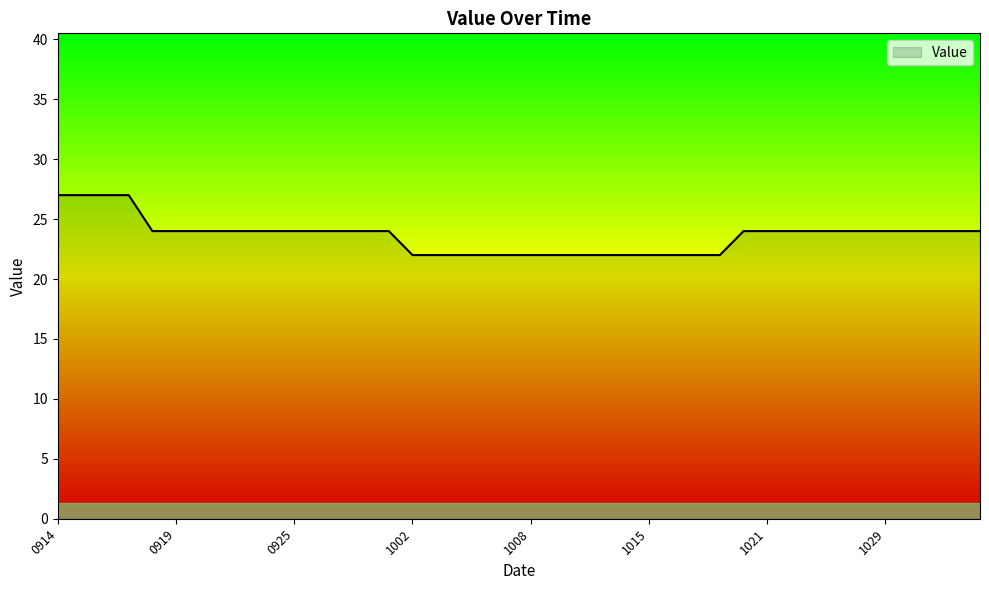

What is the greatest value displayed?

27